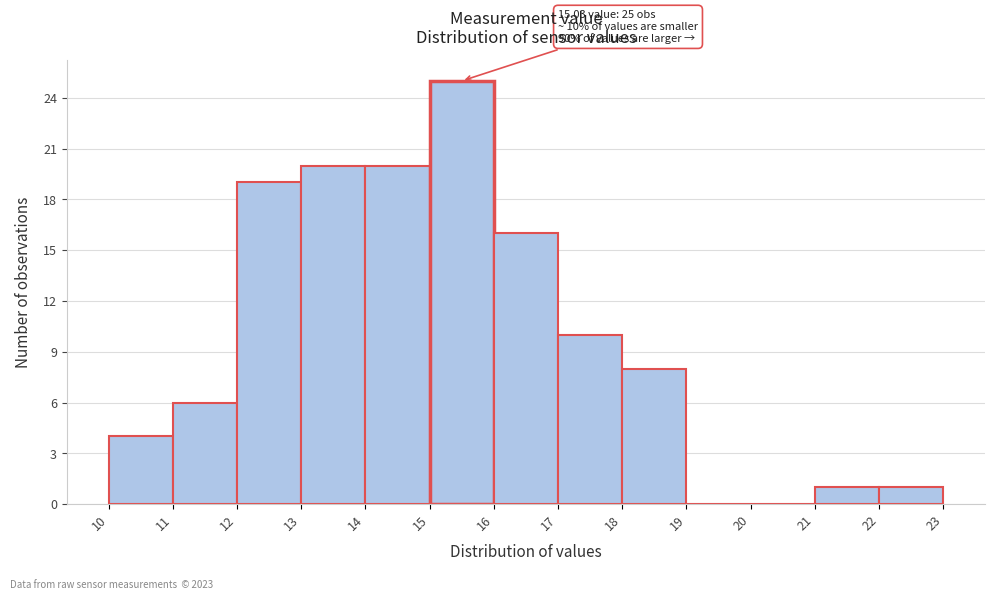

Over which range of the x-axis is the bar tallest?

15 to 16